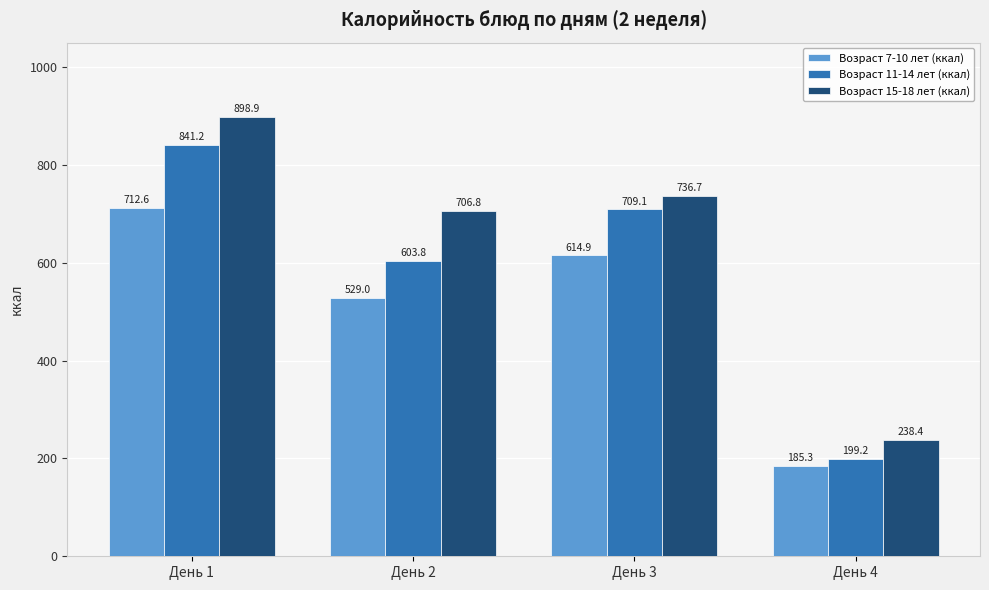

The Возраст 11-14 лет (ккал) series shows 1070.4 at День 3. True or false?

False